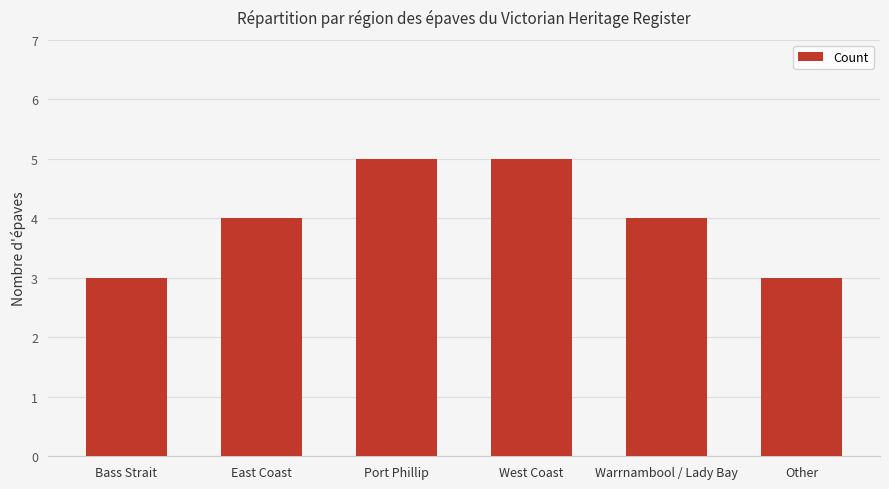

Approximately how many times larger is the value at West Coast compared to Bass Strait?

1.7